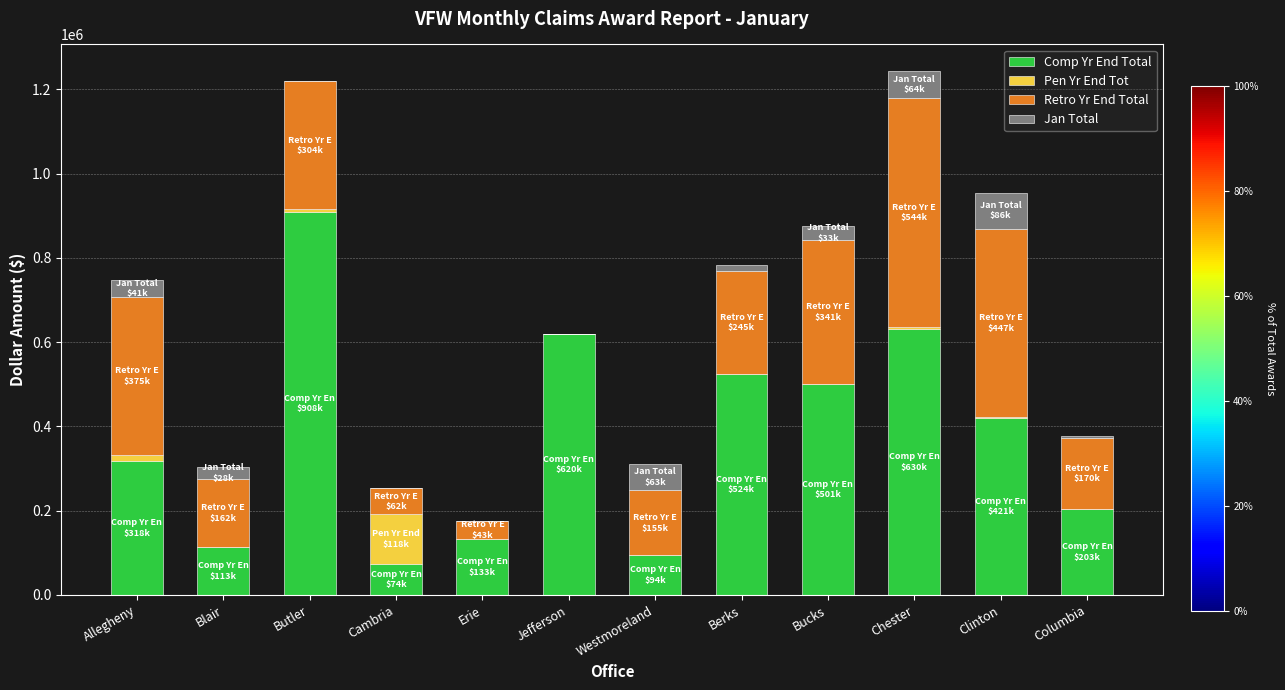

How many series are shown in this chart?

4